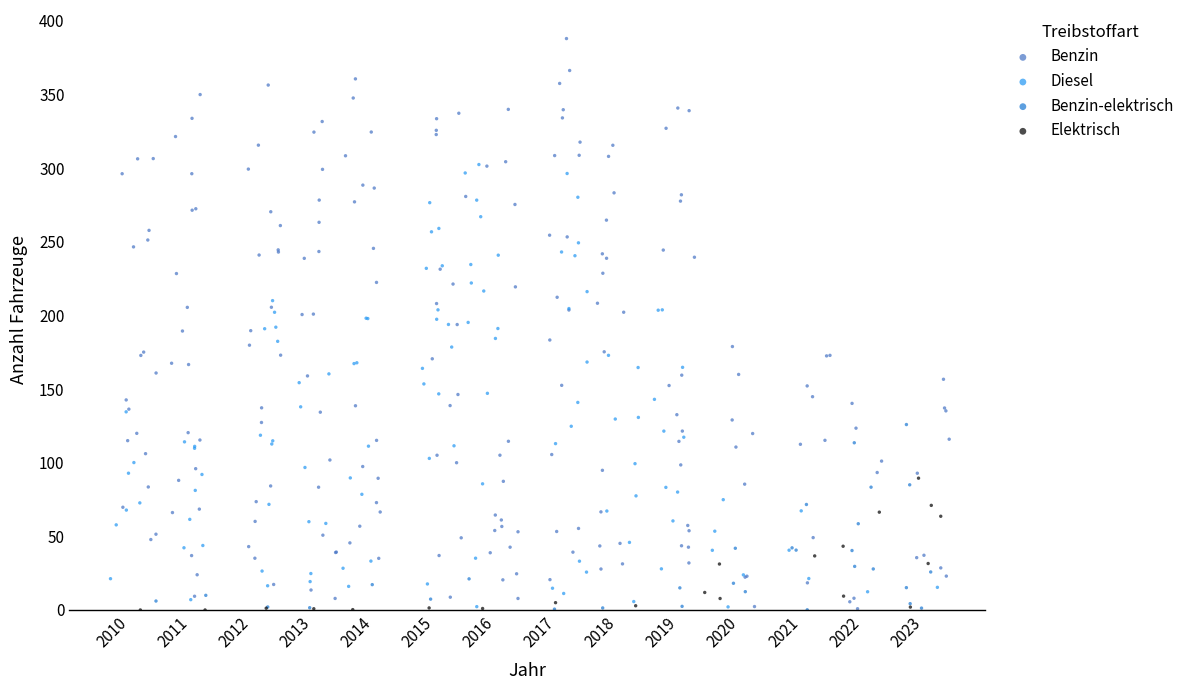

Which series reaches the maximum Y coordinate?

Benzin